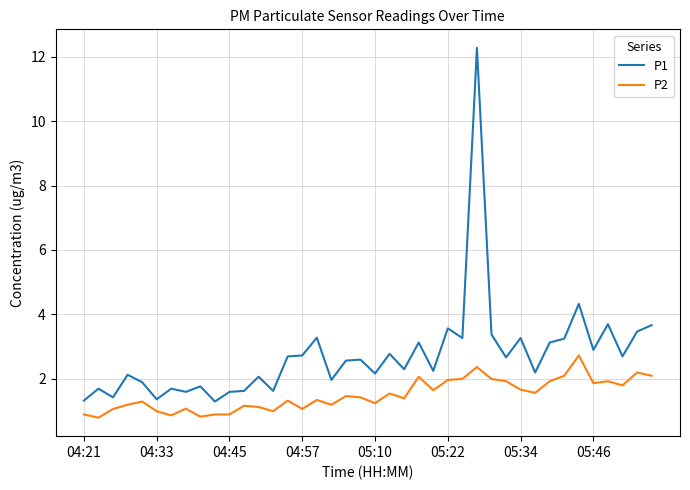

What is the maximum value for P1?

12.3